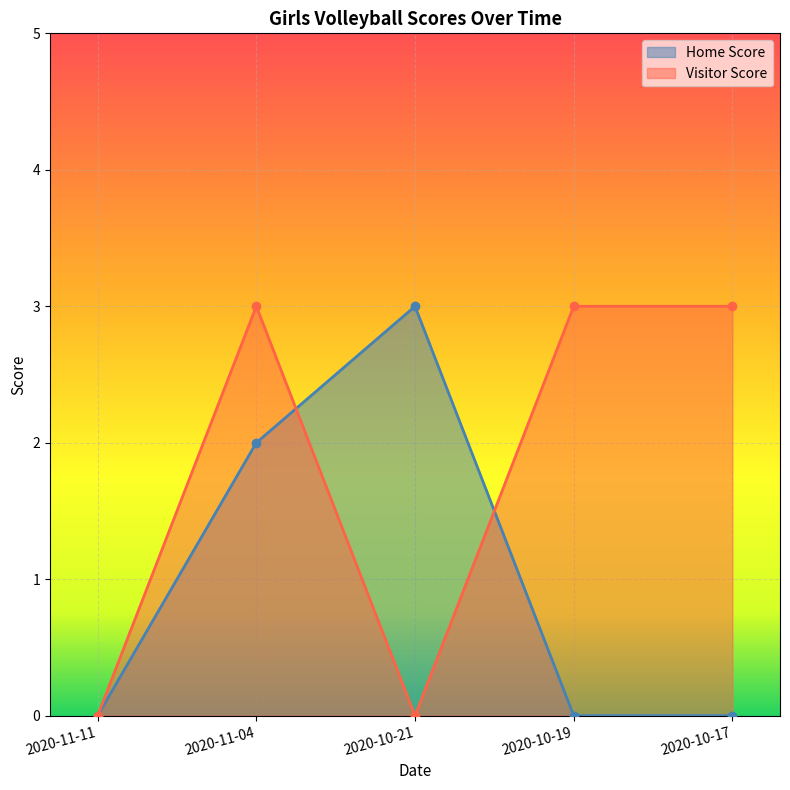

What position from the left is 2020-11-11?

1